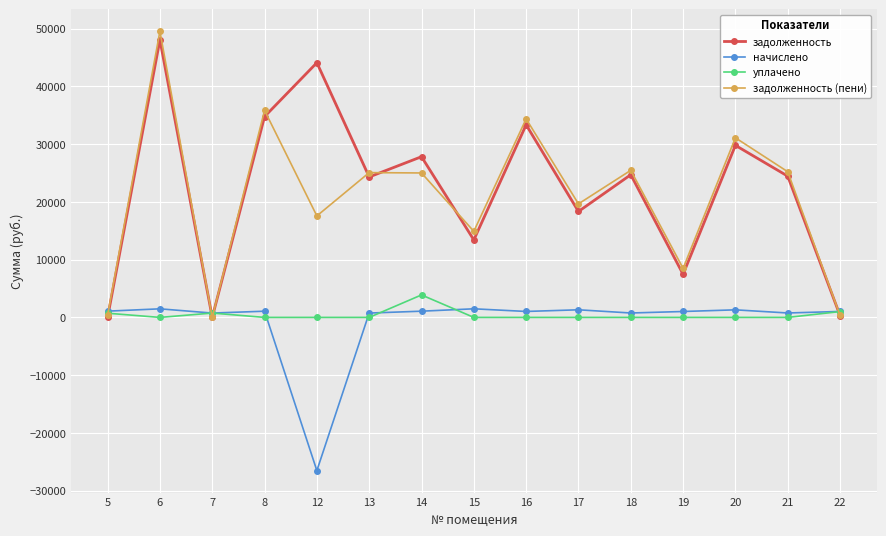

How many lines are shown in the chart?

4